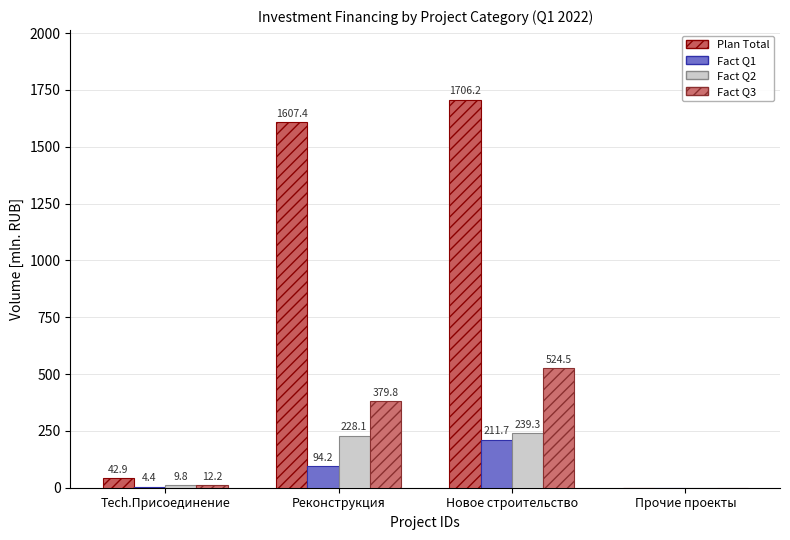

What is the difference between the Fact Q3 values at Tech.Присоединение and Новое строительство?

512.4